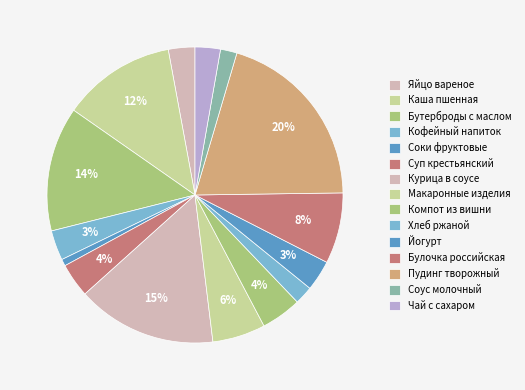

Count the number of slices in the pie.

15